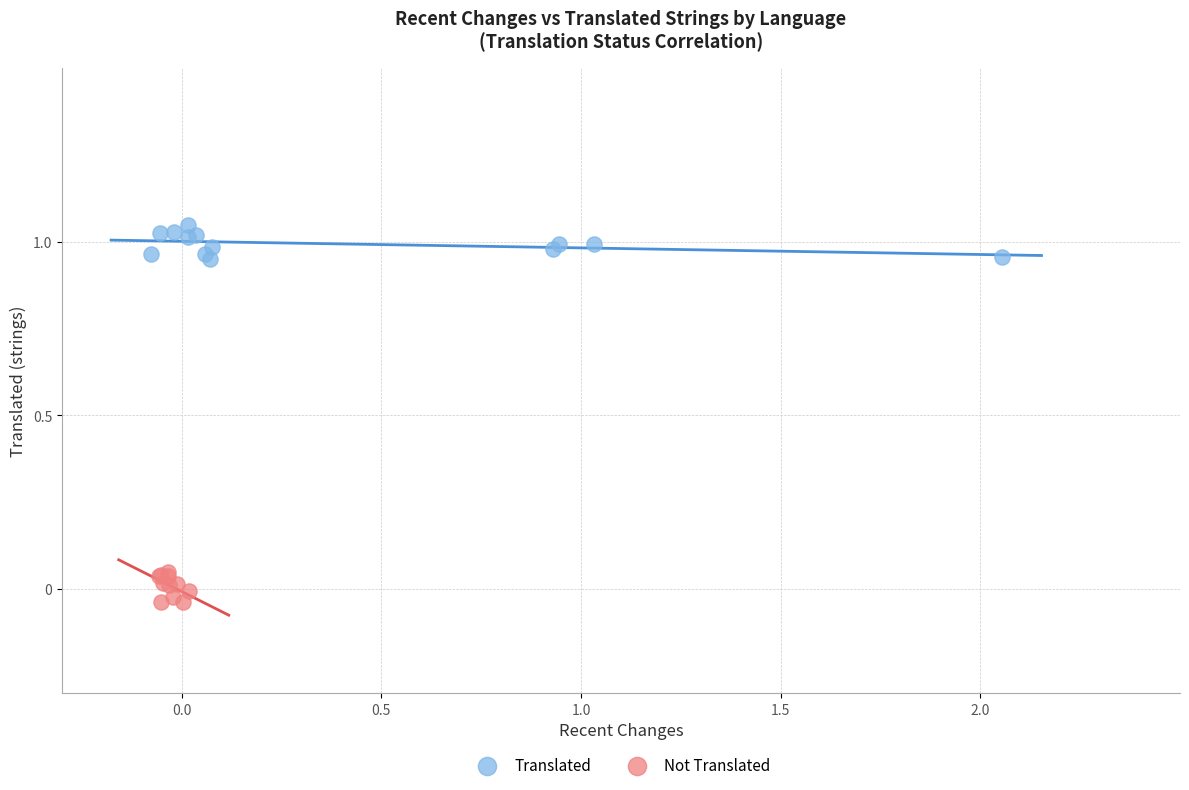

Which series reaches the minimum Y coordinate?

Not Translated